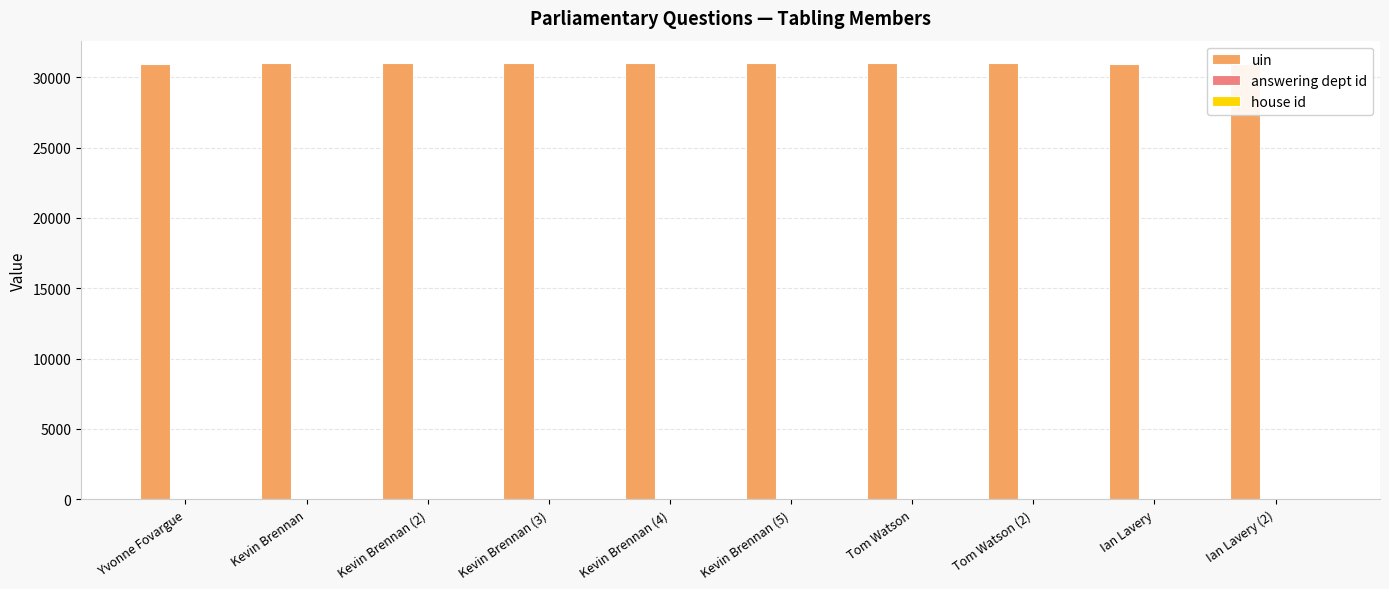

The uin series shows 30980 at Kevin Brennan. True or false?

True